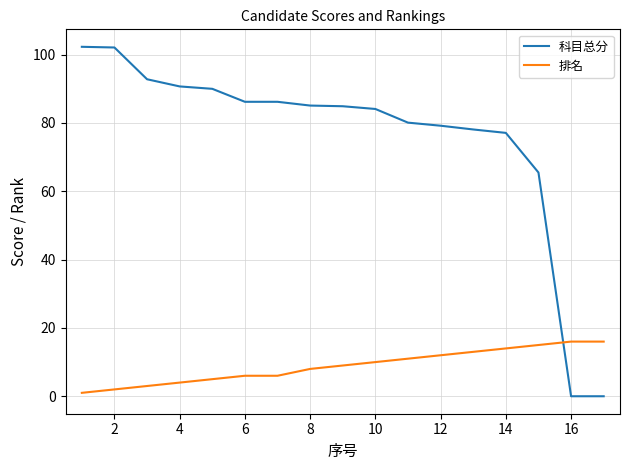

What is the difference between the maximum and minimum values in the 排名 series?

15.0